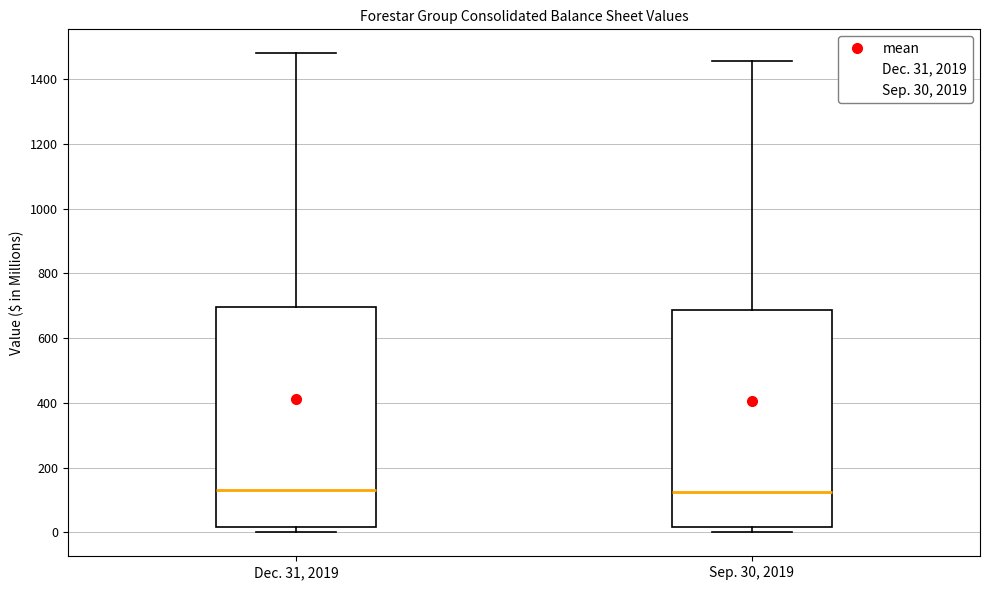

Where is the upper edge of the box for Sep. 30, 2019 on the y-axis? The values are not printed on the chart, so give them approximately, as read against the axis.

680